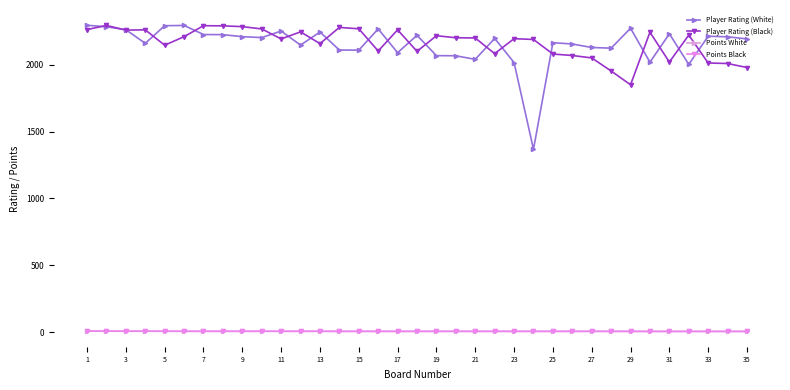

What is the highest value of the Player Rating (White) series?

2296.0